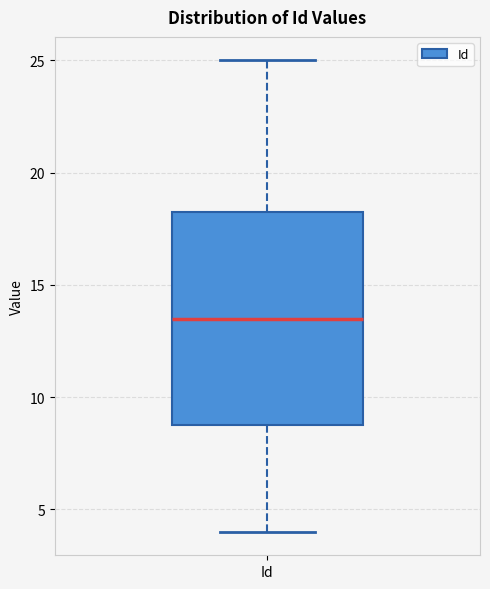

Where does the lower whisker of the box for Id end on the y-axis? The values are not printed on the chart, so give them approximately, as read against the axis.

4.0